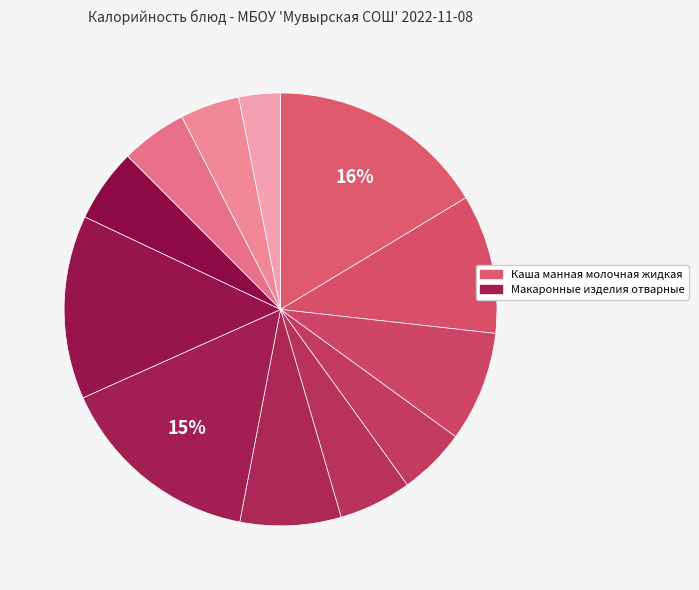

How many segments does this pie chart have?

12